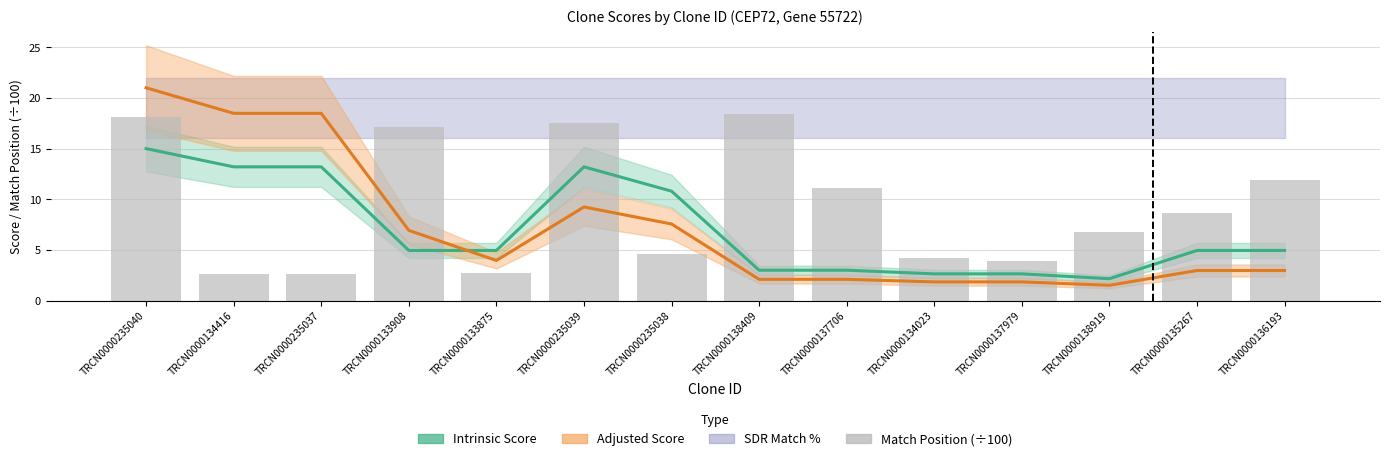

Reading right to left, what are all the values shown in this chart?

Intrinsic Score: TRCN0000136193=5.0	TRCN0000135267=5.0	TRCN0000138919=2.2	TRCN0000137979=2.6	TRCN0000134023=2.6	TRCN0000137706=3.0	TRCN0000138409=3.0	TRCN0000235038=10.8	TRCN0000235039=13.2	TRCN0000133875=5.0	TRCN0000133908=5.0	TRCN0000235037=13.2	TRCN0000134416=13.2	TRCN0000235040=15.0
Adjusted Score: TRCN0000136193=3.0	TRCN0000135267=3.0	TRCN0000138919=1.5	TRCN0000137979=1.8	TRCN0000134023=1.8	TRCN0000137706=2.1	TRCN0000138409=2.1	TRCN0000235038=7.6	TRCN0000235039=9.2	TRCN0000133875=4.0	TRCN0000133908=6.9	TRCN0000235037=18.5	TRCN0000134416=18.5	TRCN0000235040=21.0
Match Position (÷100): TRCN0000136193=11.9	TRCN0000135267=8.7	TRCN0000138919=6.7	TRCN0000137979=3.9	TRCN0000134023=4.2	TRCN0000137706=11.1	TRCN0000138409=18.4	TRCN0000235038=4.6	TRCN0000235039=17.5	TRCN0000133875=2.8	TRCN0000133908=17.2	TRCN0000235037=2.6	TRCN0000134416=2.6	TRCN0000235040=18.1